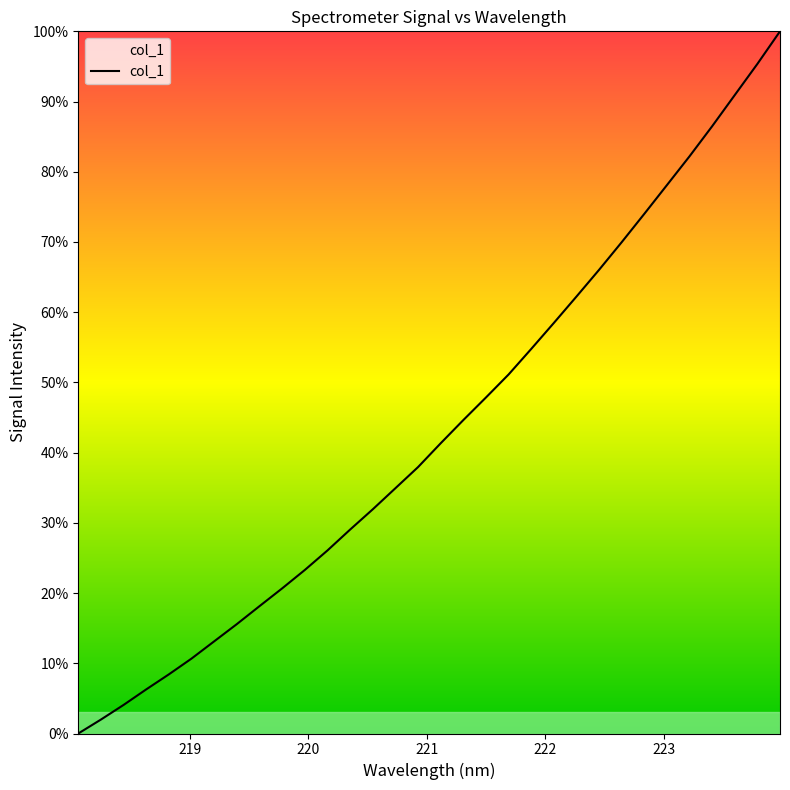

What is the difference between the maximum and minimum values?

100.0